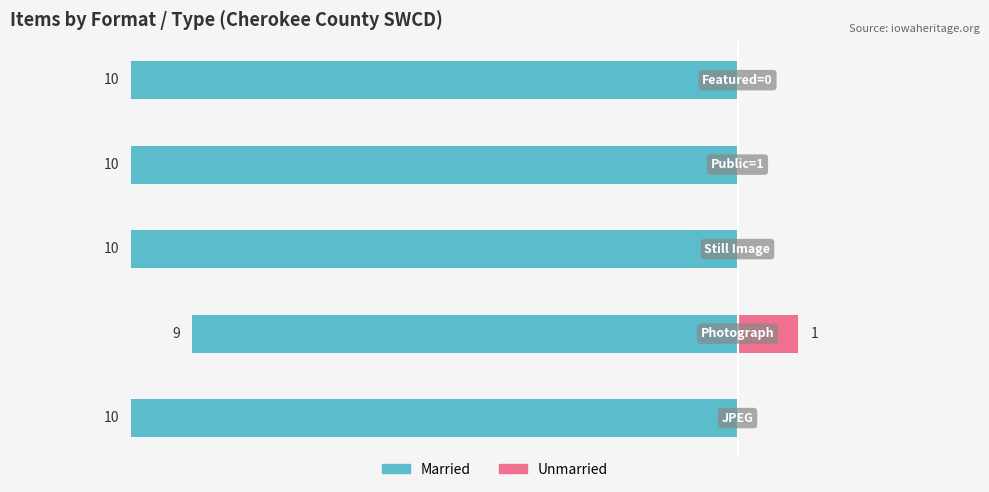

What is the smallest value displayed?

-10